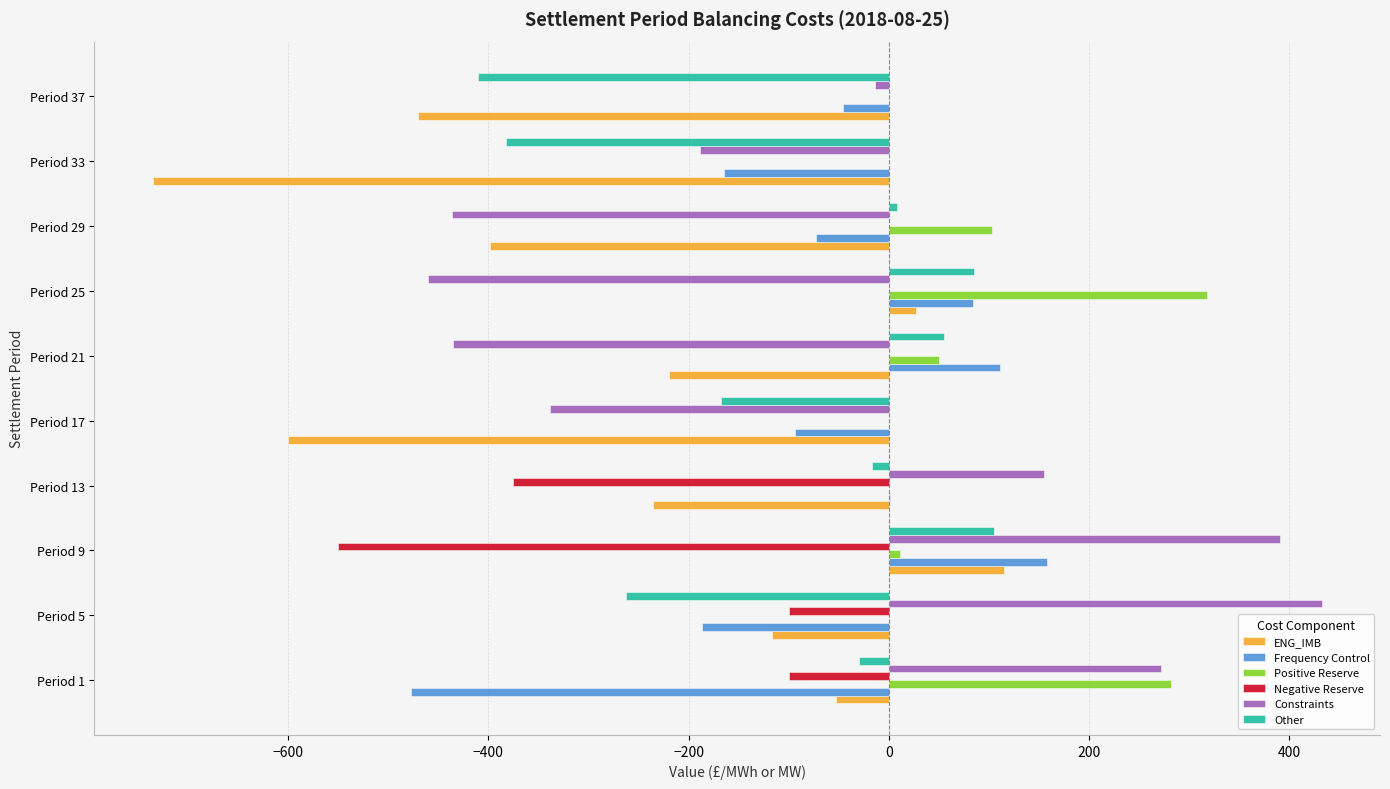

How many data points does each series have?

10